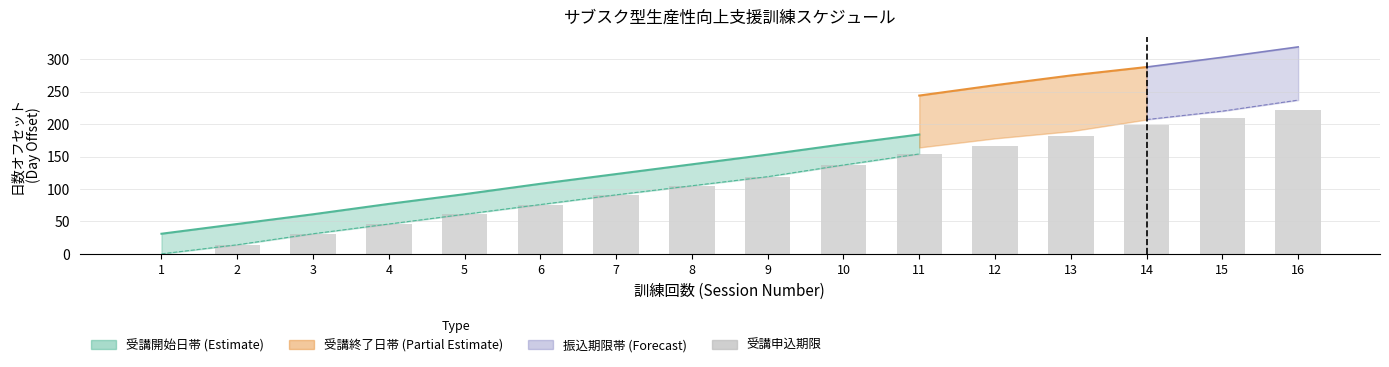

Between 8 and 3, which is larger?

8